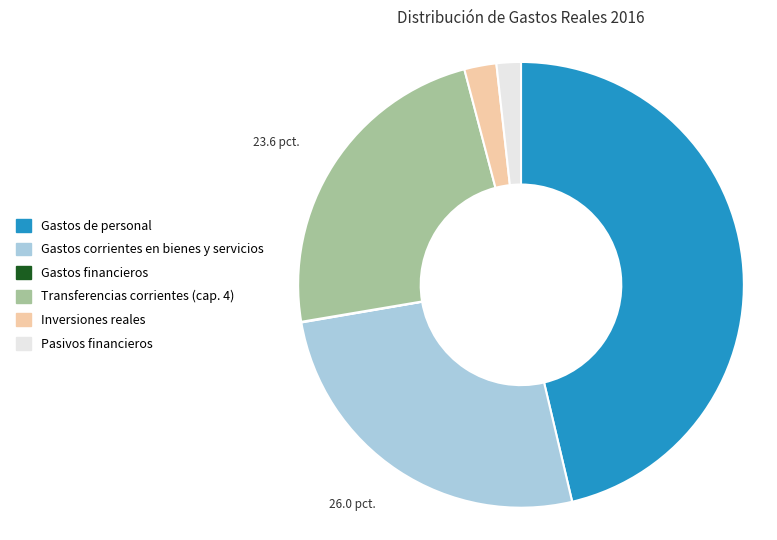

Which slice is the largest?

Gastos de personal